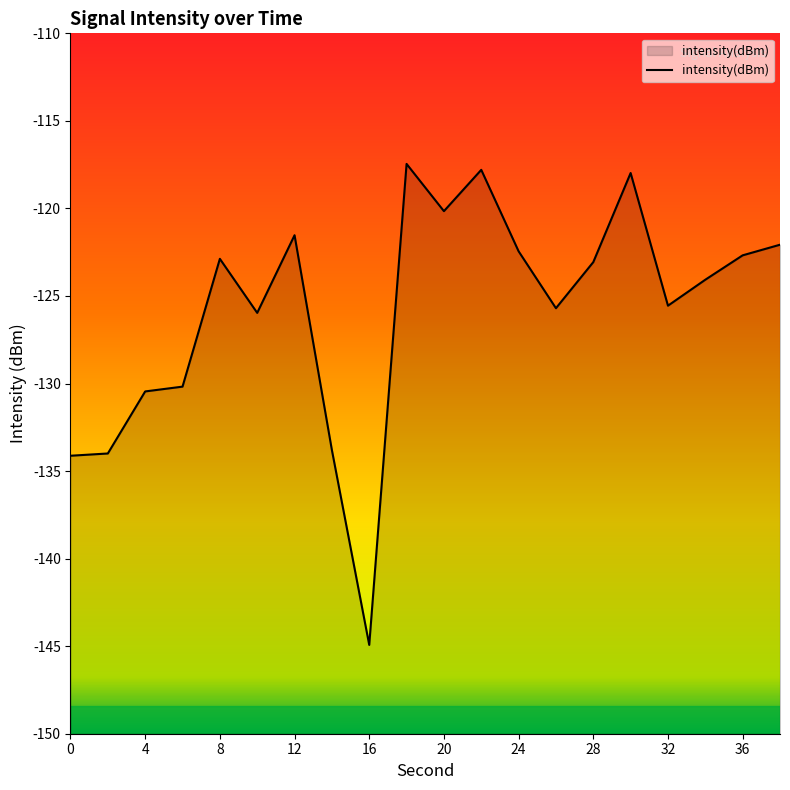

The value at 28 is -207.7. True or false?

False